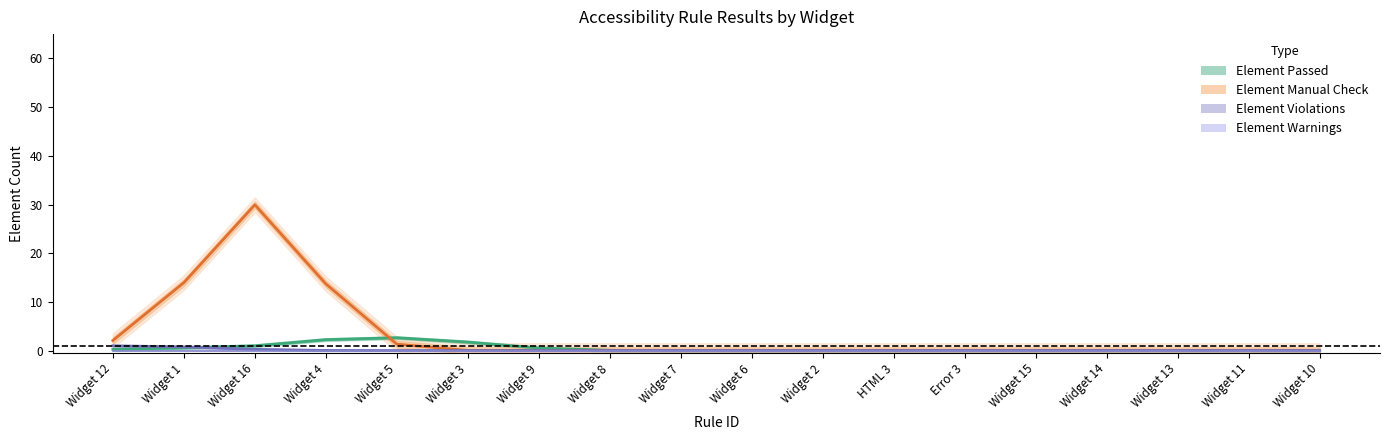

How many series are shown in this chart?

4